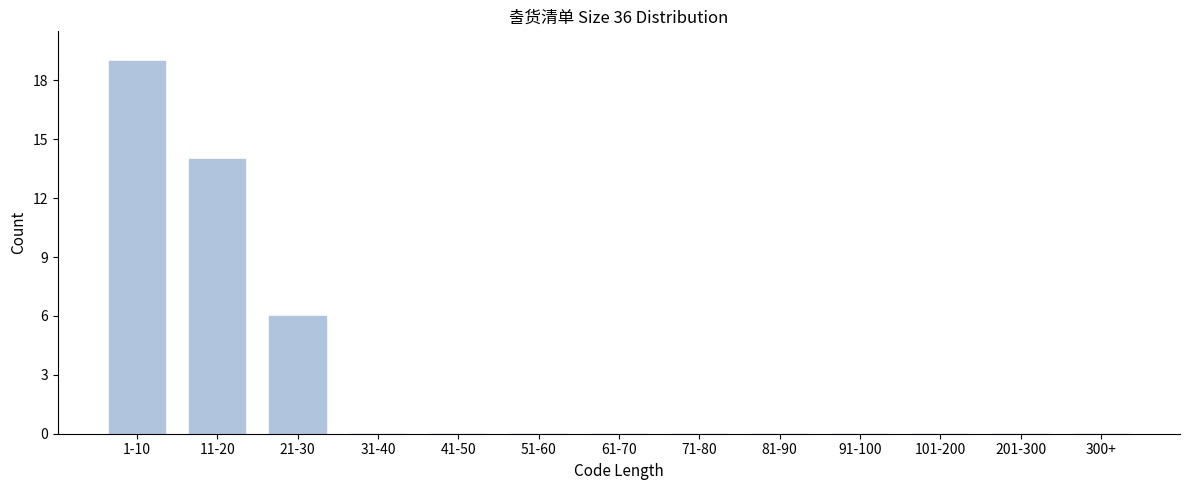

Reading left to right, transcribe all the data shown in this chart.

1-10=19	11-20=14	21-30=6	31-40=0	41-50=0	51-60=0	61-70=0	71-80=0	81-90=0	91-100=0	101-200=0	201-300=0	300+=0